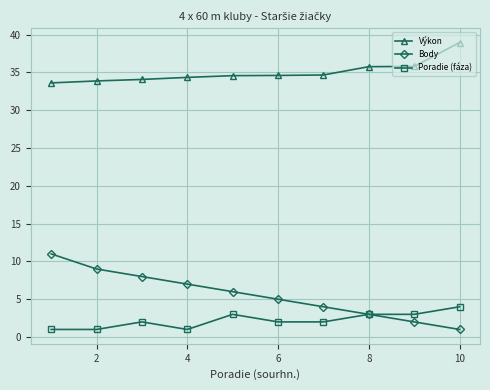

Which series has the largest total across all categories?

Výkon